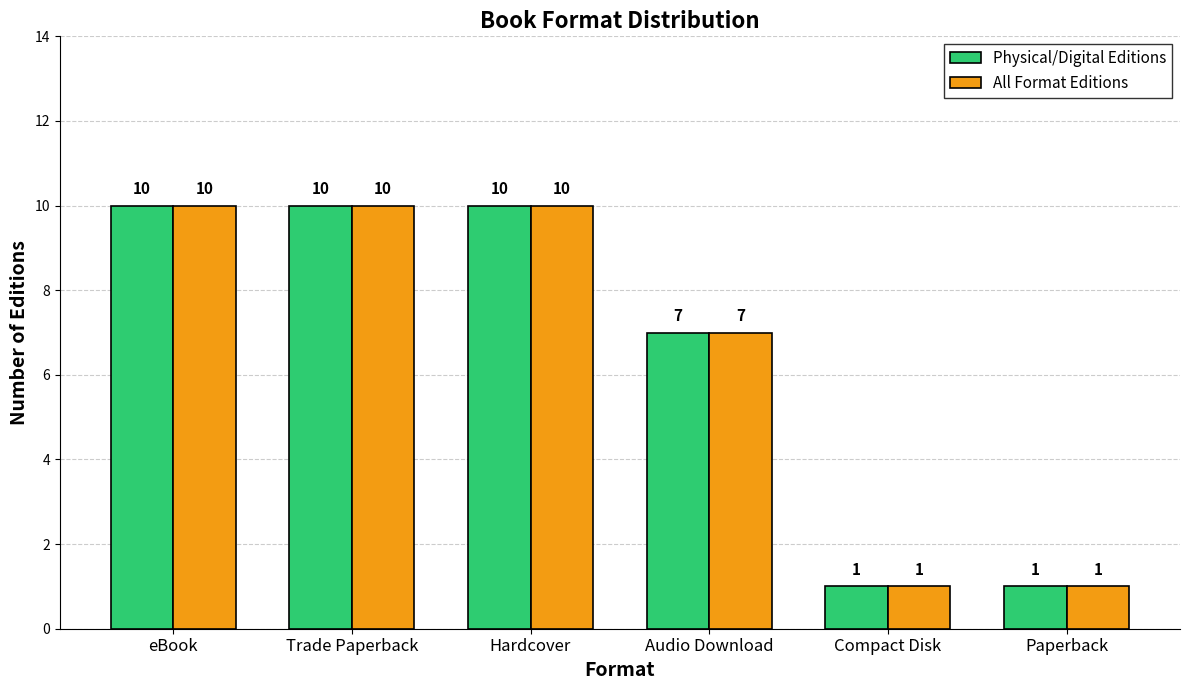

At how many categories does at least one series exceed 5?

4